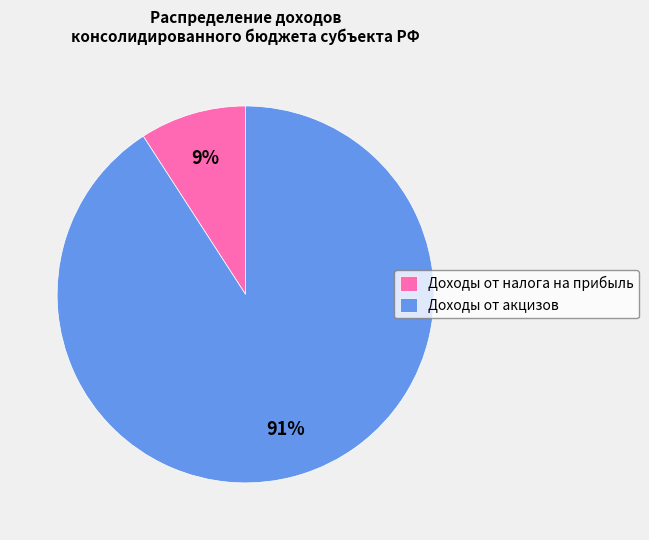

True or false: Доходы от налога на прибыль accounts for 9% of the total.

True